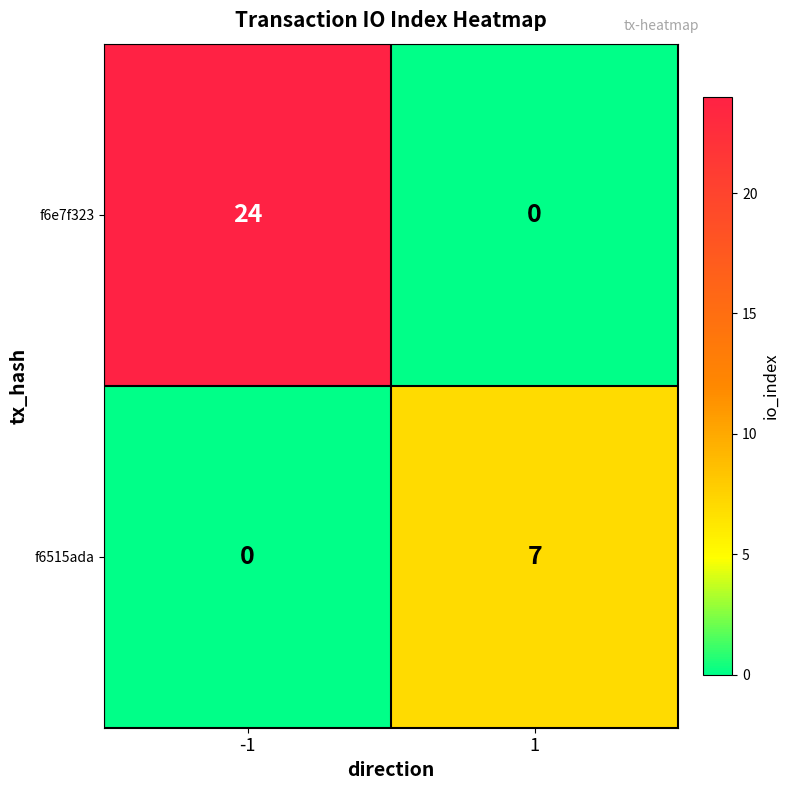

The f6e7f323 series shows 24 at -1. True or false?

True